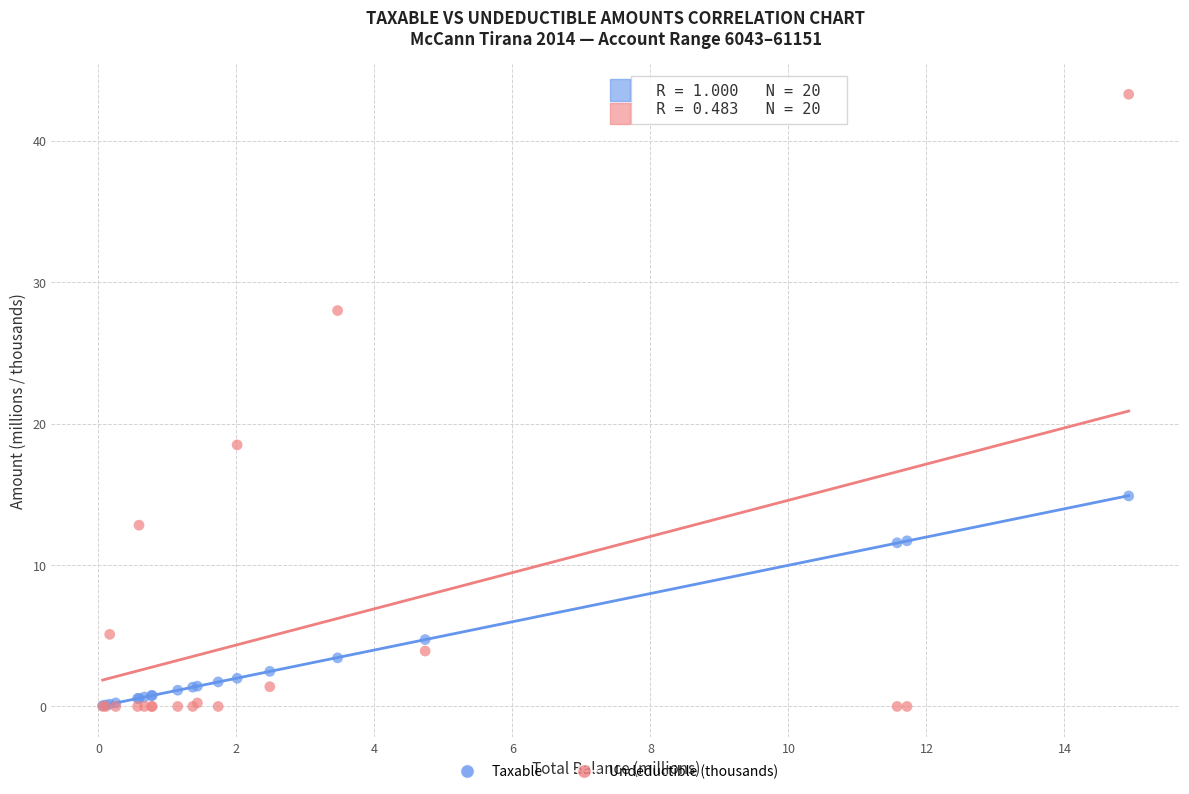

Across all series, what Y value is closest to 21?

18.5